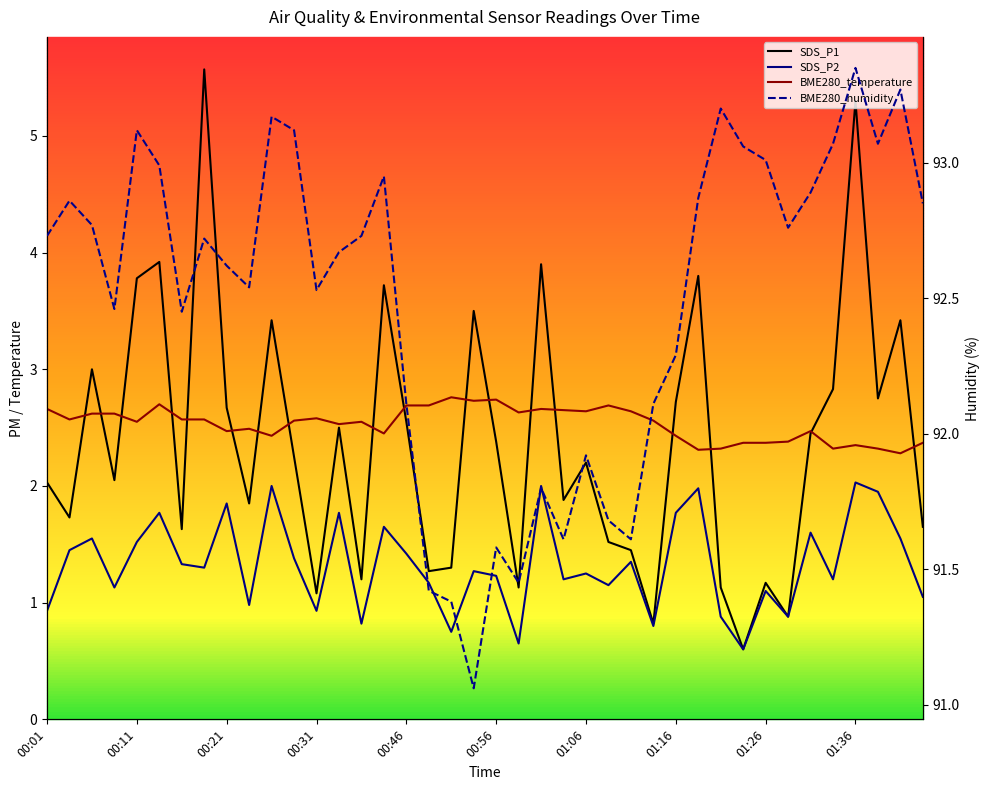

At how many categories does at least one series exceed 67?

40